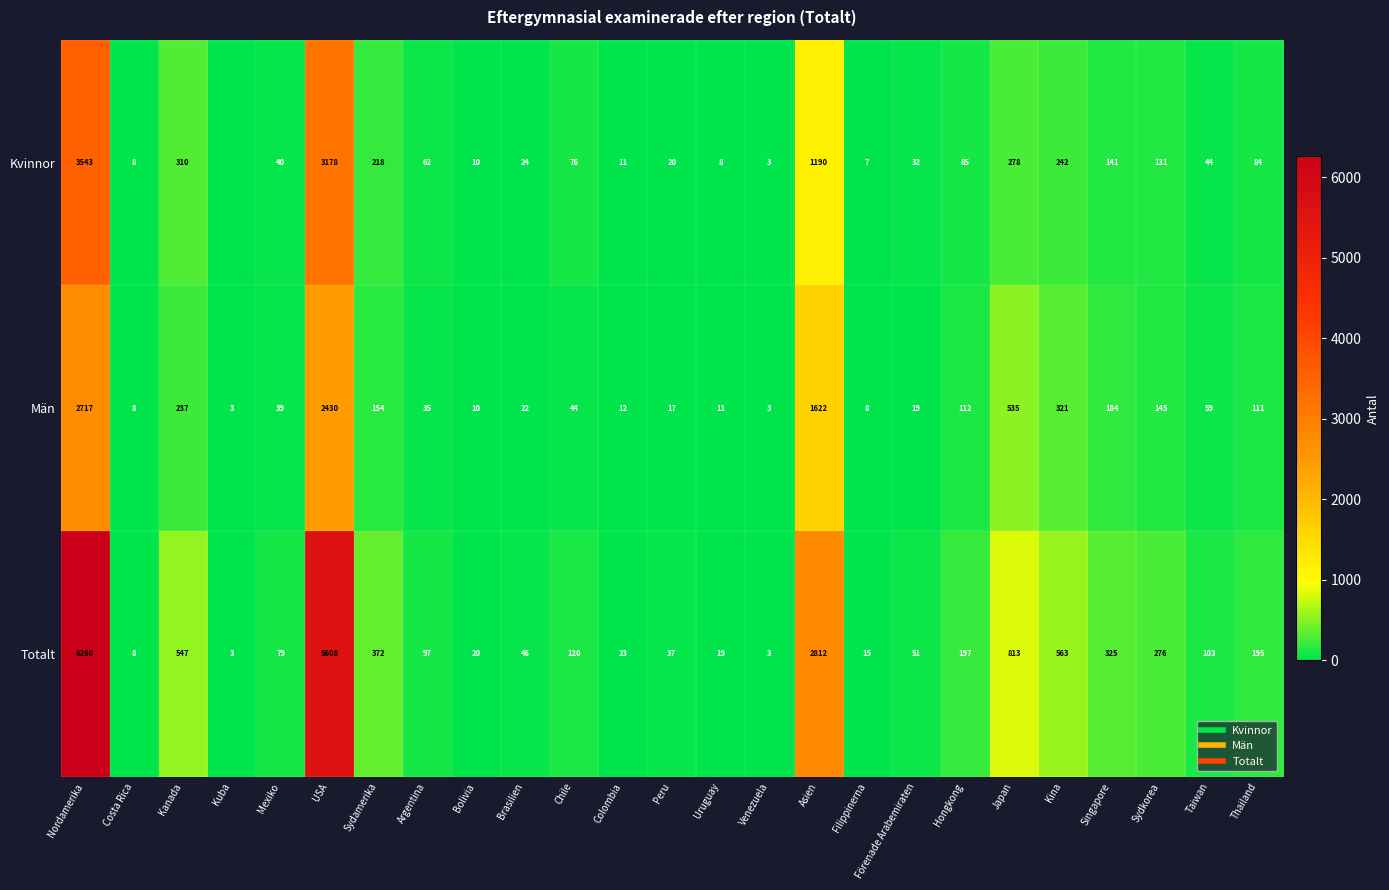

List the labels in order of Kvinnor value, smallest first.

Kuba, Venezuela, Filippinerna, Costa Rica, Uruguay, Bolivia, Colombia, Peru, Brasilien, Förenade Arabemiraten, Mexiko, Taiwan, Argentina, Chile, Thailand, Hongkong, Sydkorea, Singapore, Sydamerika, Kina, Japan, Kanada, Asien, USA, Nordamerika